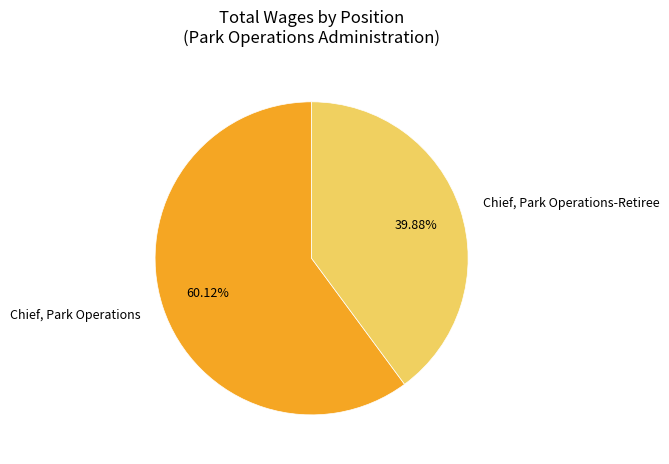

Is it true that Chief, Park Operations is 69% of the pie?

False